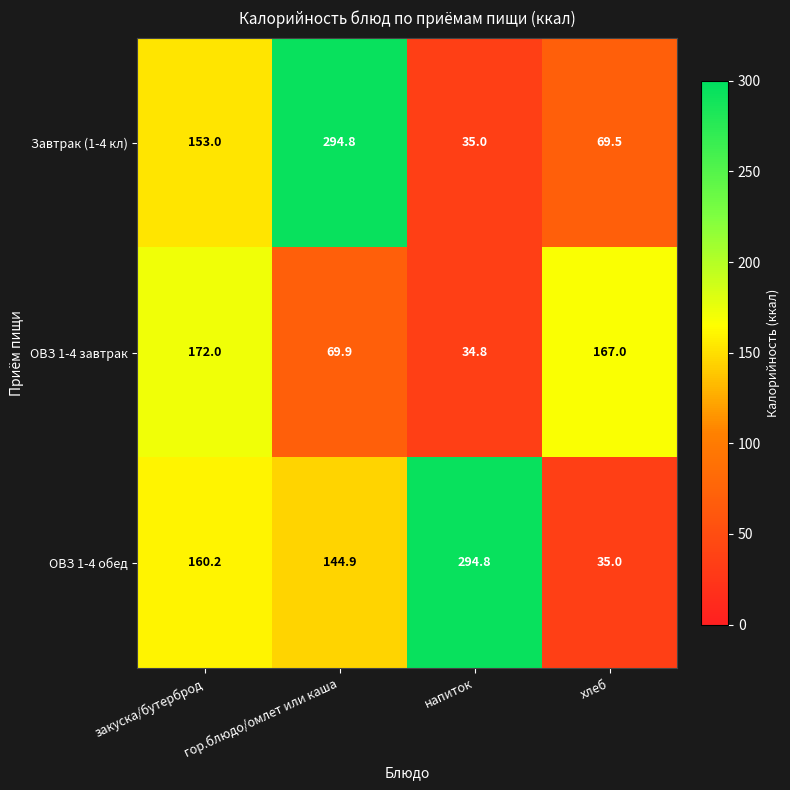

The Завтрак (1-4 кл) series shows 59.0 at напиток. True or false?

False